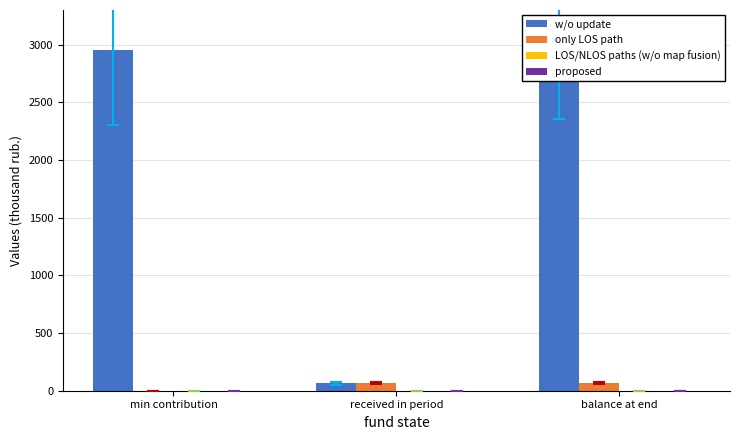

List the series in order of their peak value, highest first.

w/o update, only LOS path, LOS/NLOS paths (w/o map fusion), proposed